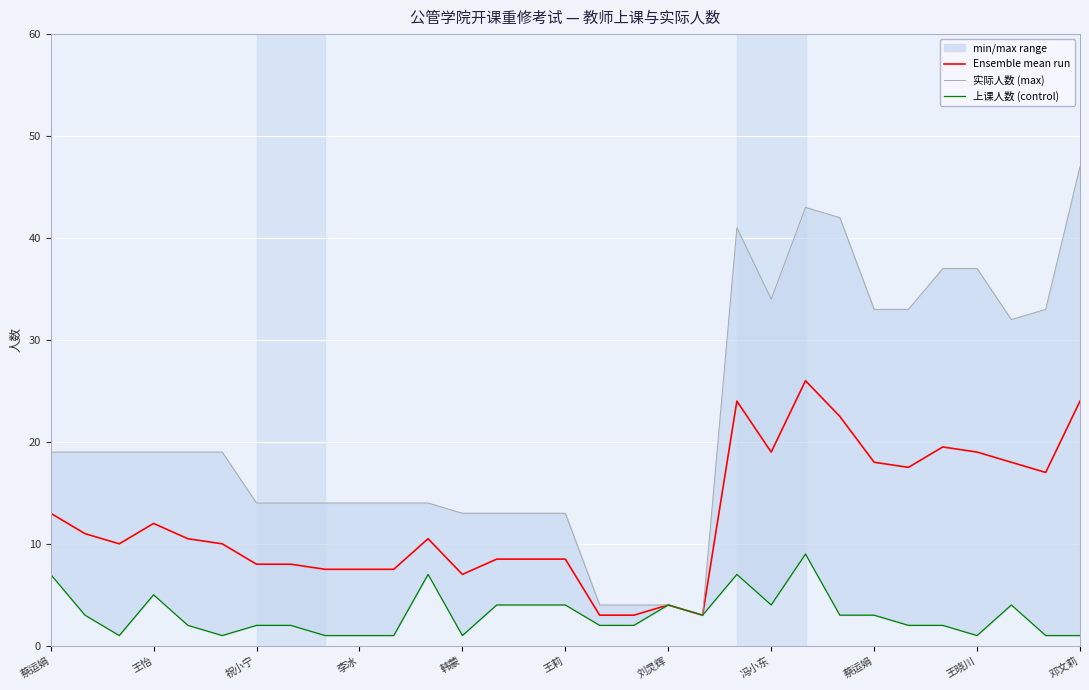

Which has a higher value, 蔡运娟 or 16?

蔡运娟